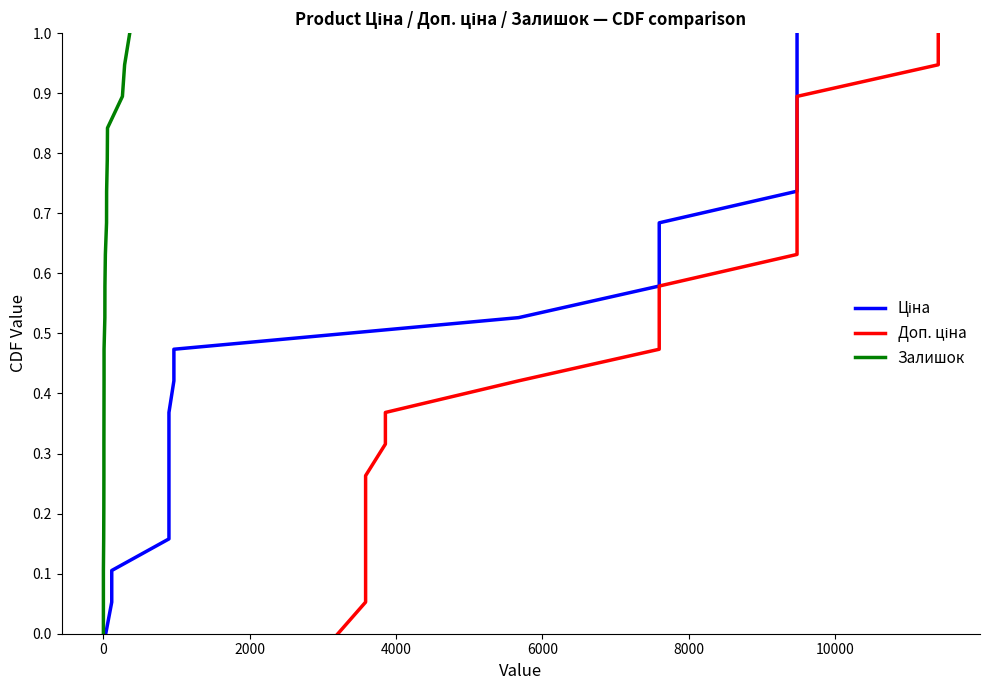

How many categories are shown in the chart?

20